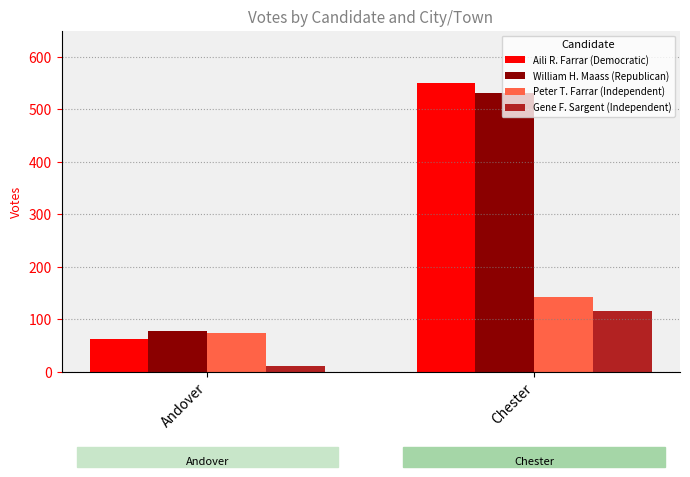

How many values in the Aili R. Farrar (Democratic) series are below 551?

1